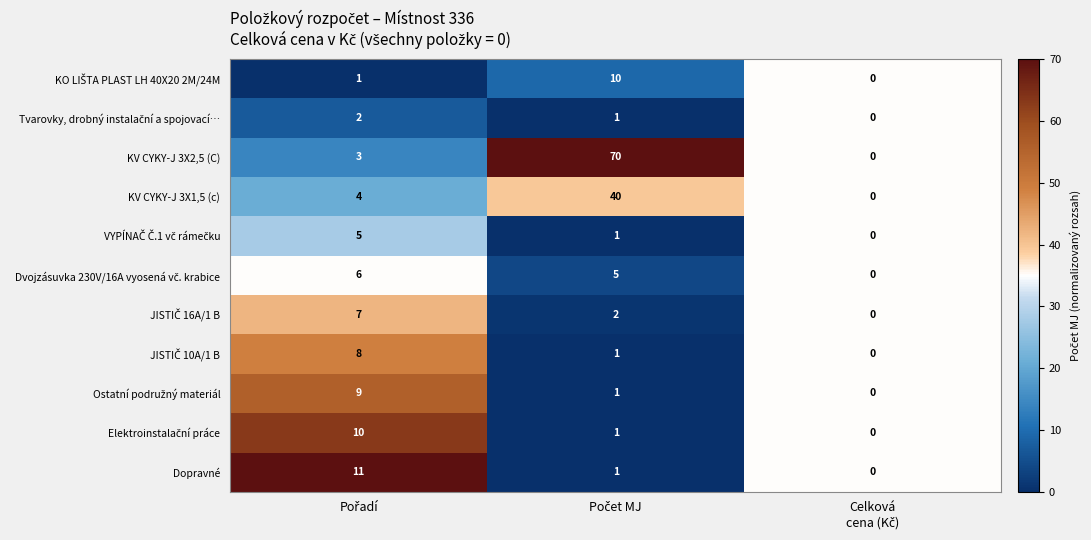

Which series has the largest total across all categories?

KV CYKY-J 3X2,5 (C)